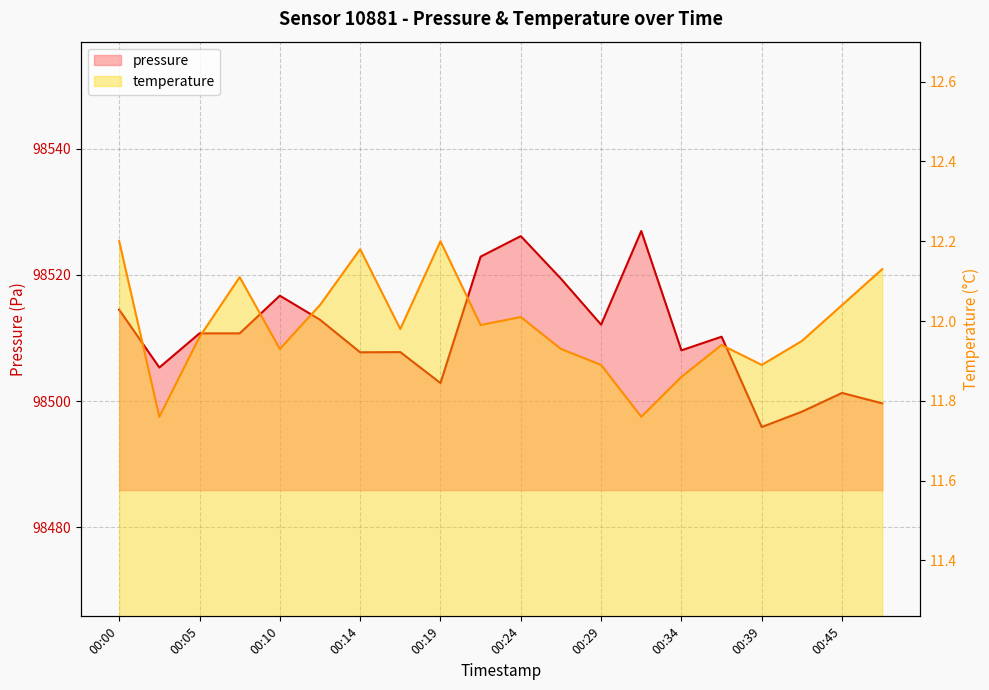

At which label does pressure first exceed 98510?

00:00